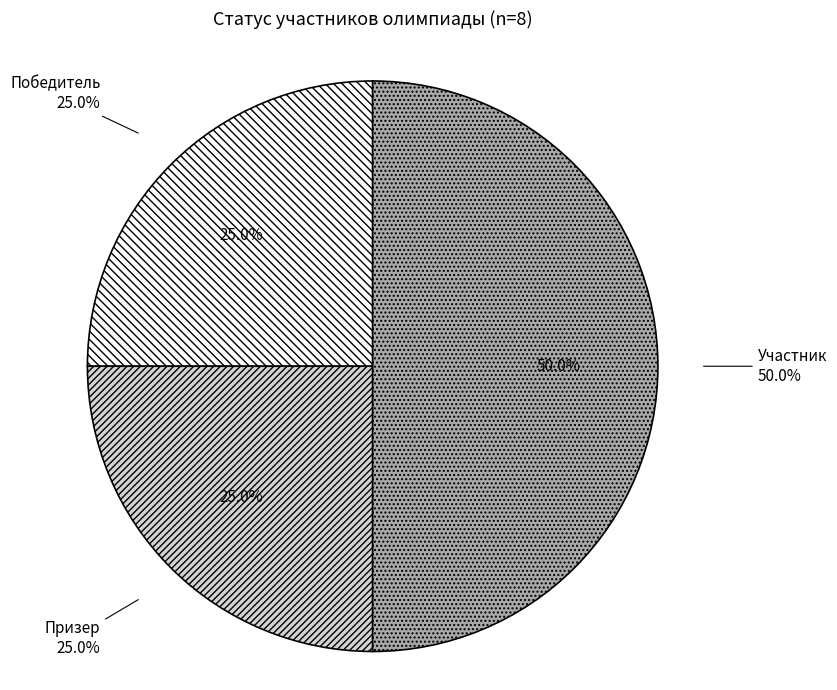

What is the change in value from Победитель to Участник?

+2